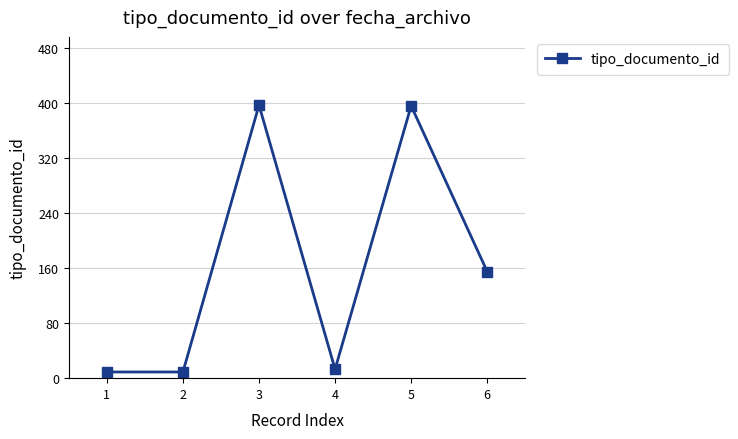

What is the ratio of the value at 5 to the value at 2?

44.0